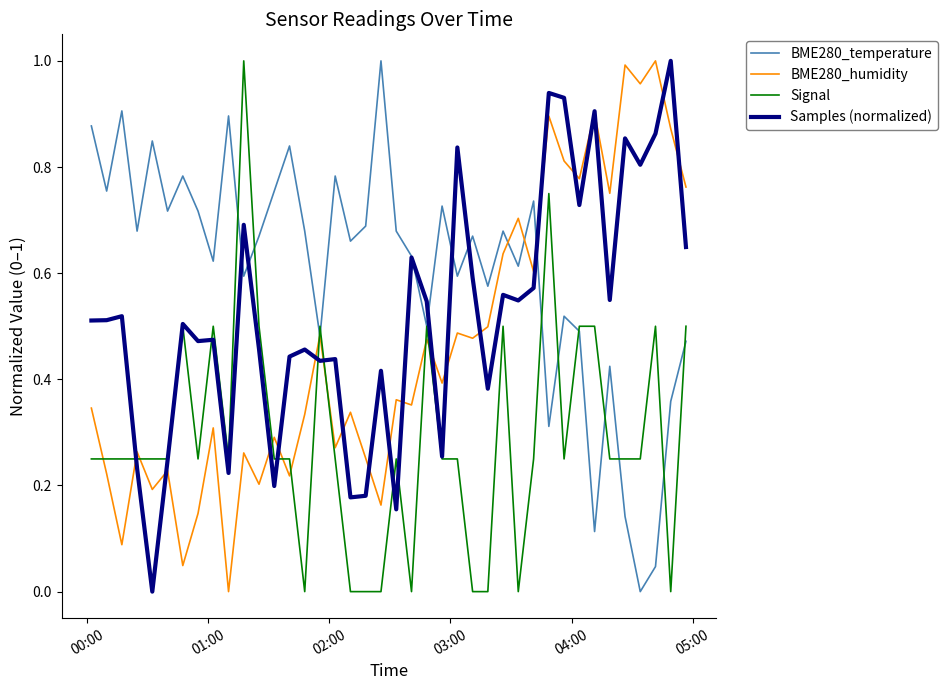

Which series has the largest total across all categories?

BME280_temperature